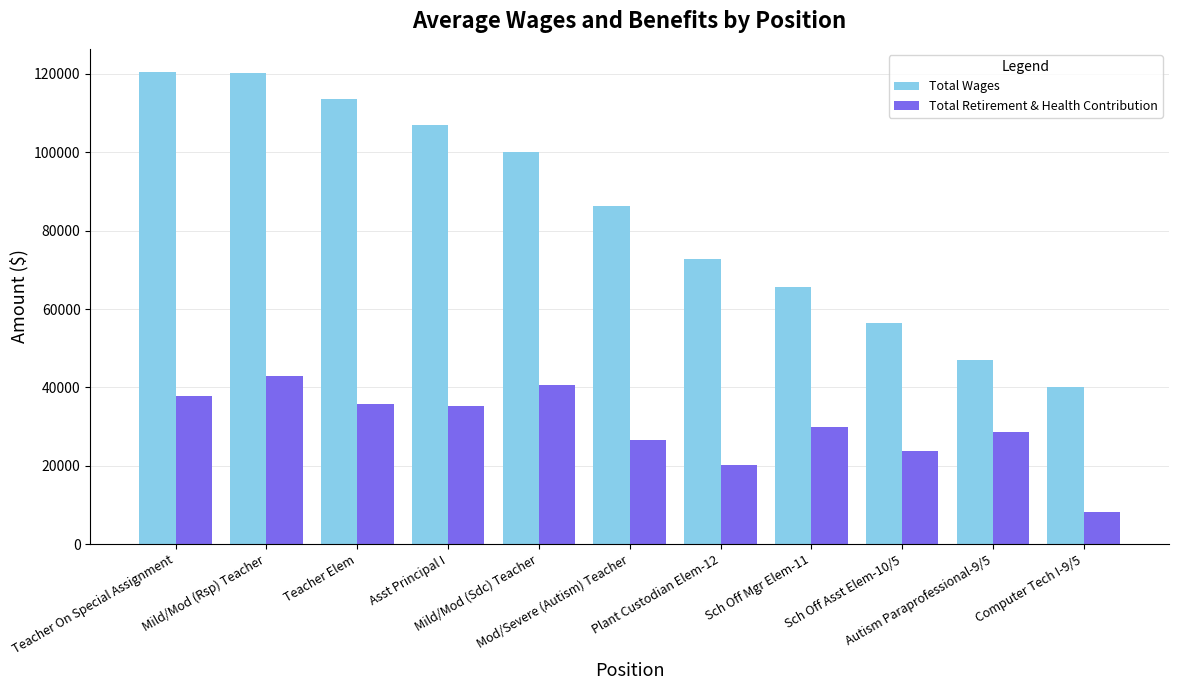

Is the value of Total Wages at Sch Off Mgr Elem-11 greater than the value of Total Retirement & Health Contribution at Teacher On Special Assignment?

Yes